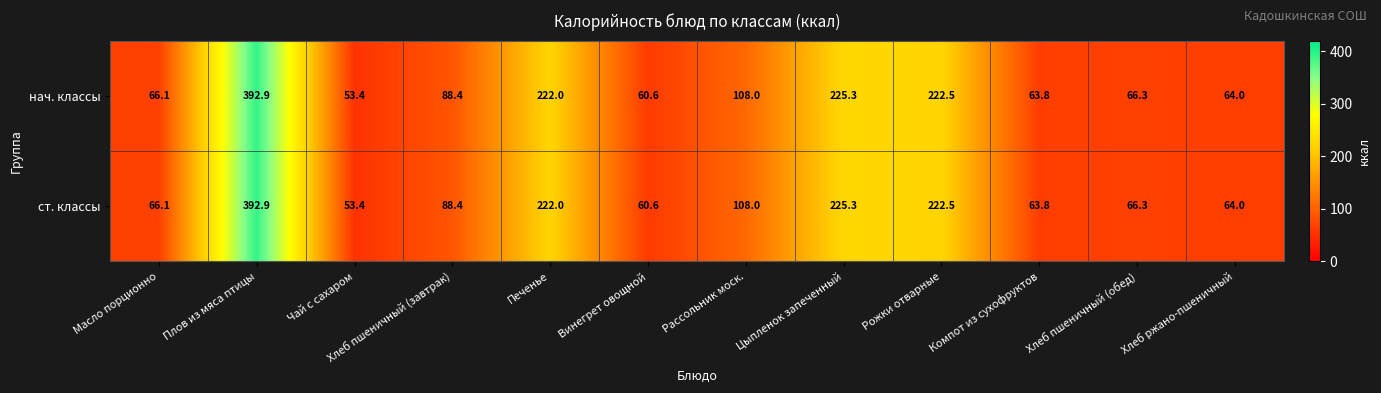

At how many categories does at least one series exceed 183?

4